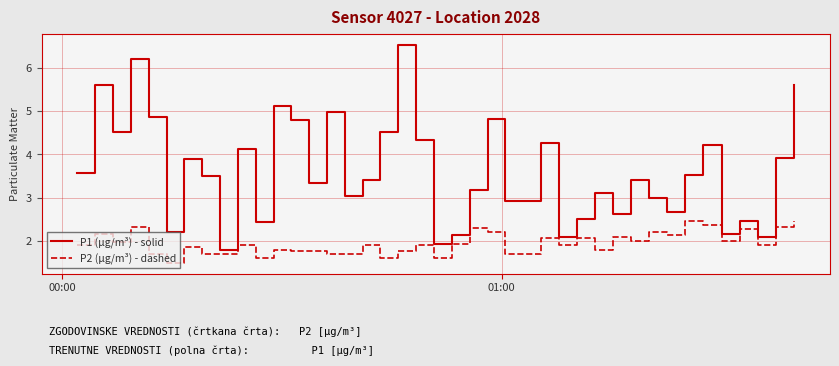

Which series has the largest range (max minus min)?

P1 (µg/m³) - solid